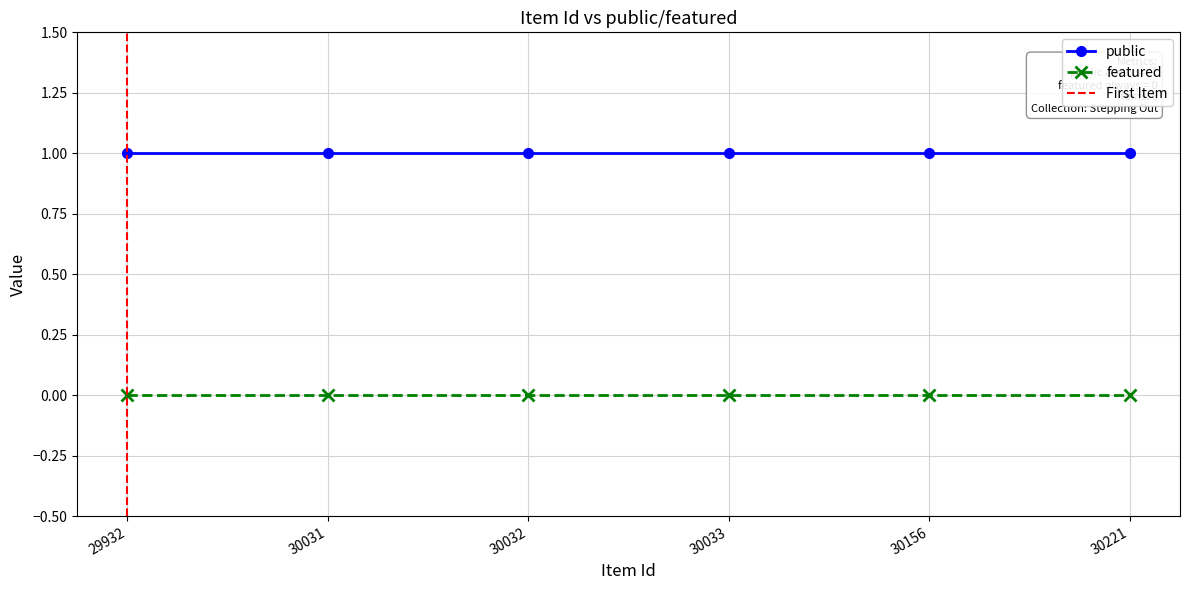

Is the value of public at 30032 greater than the value of featured at 30031?

Yes